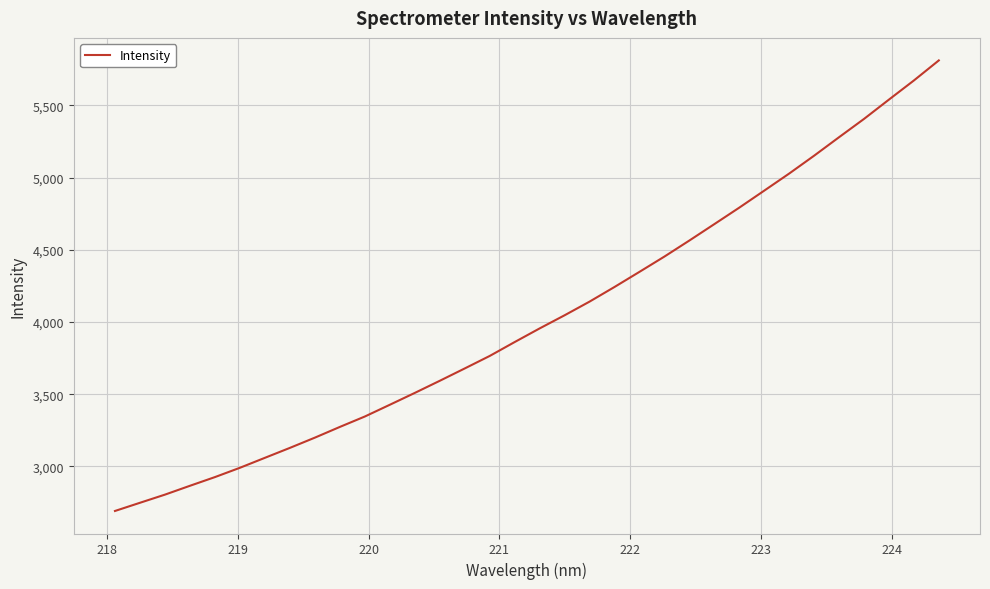

What is the greatest value displayed?

5810.7